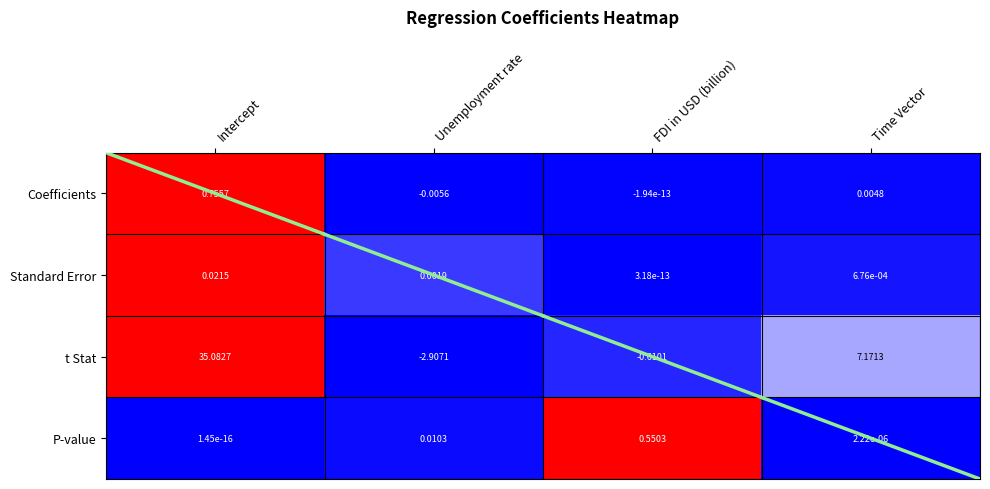

What is the greatest value displayed?

35.1